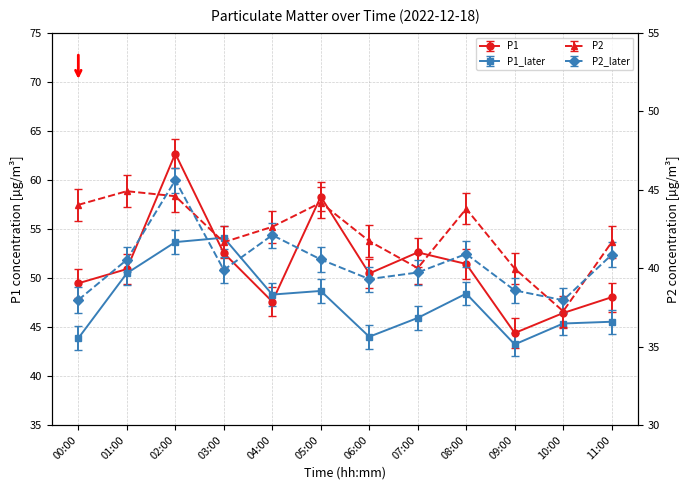

What is the sum of all P2 values?

506.3